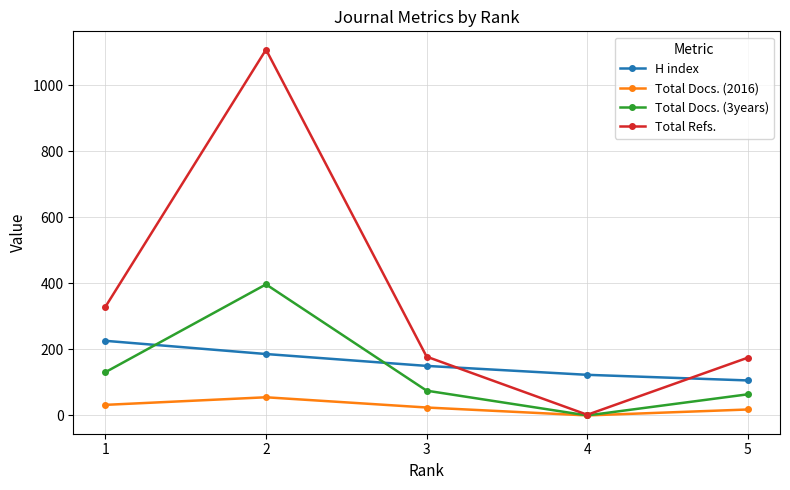

What is the difference between the second highest and second lowest values in the Total Docs. (2016) series?

14